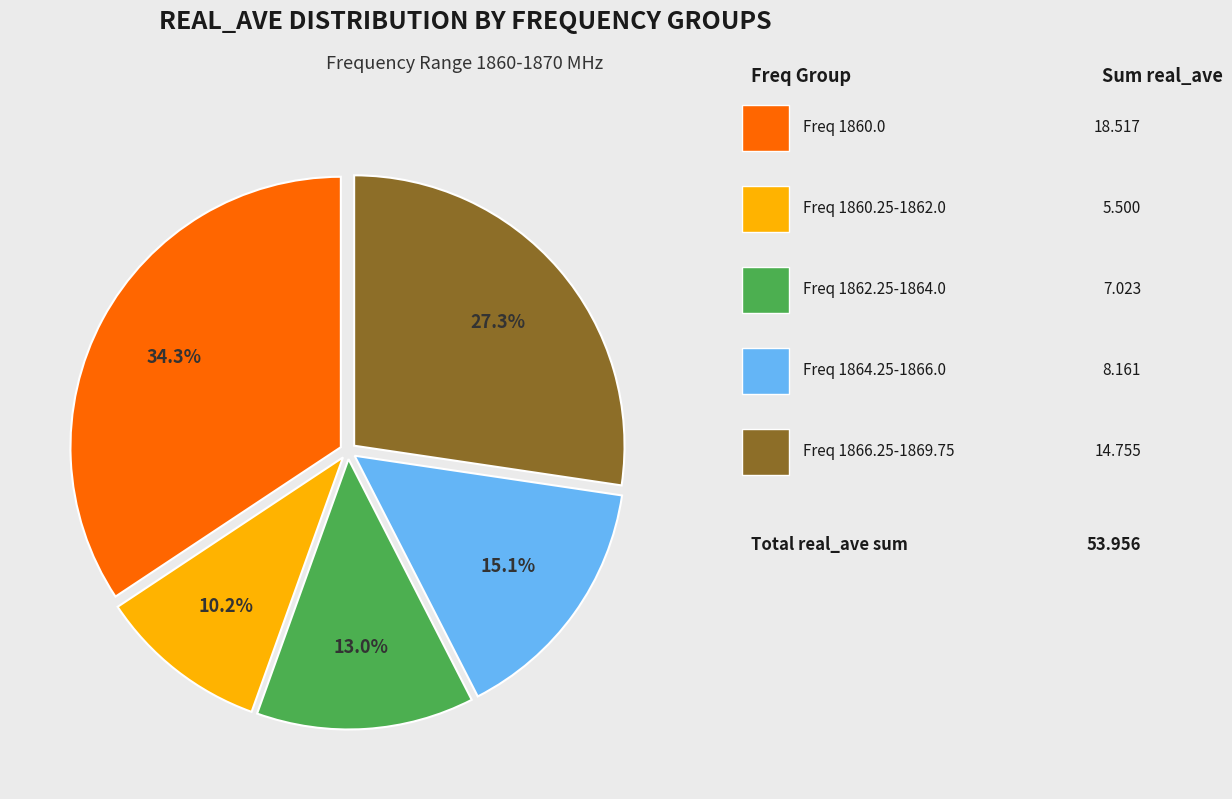

Is there any slice that represents more than half of the pie?

No